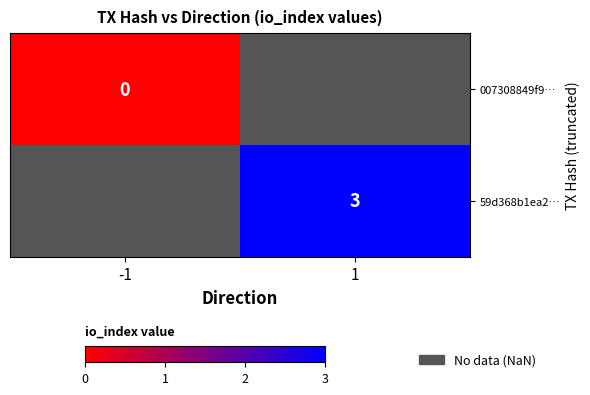

Which series has the widest spread of values?

007308849f9…